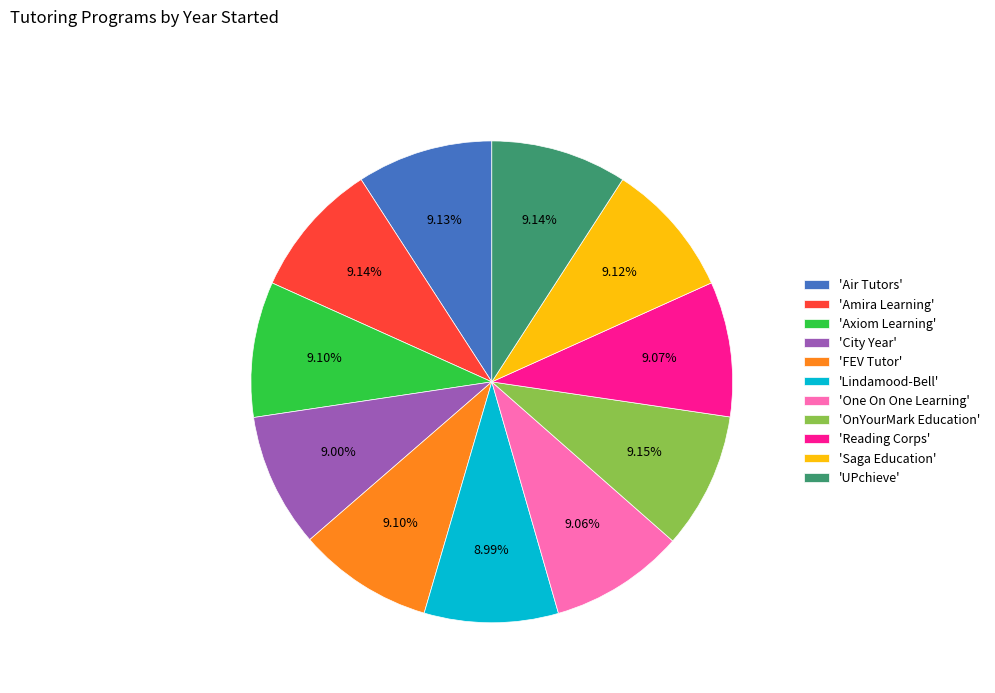

Is the sum of 'FEV Tutor' and 'Saga Education' greater than half?

No